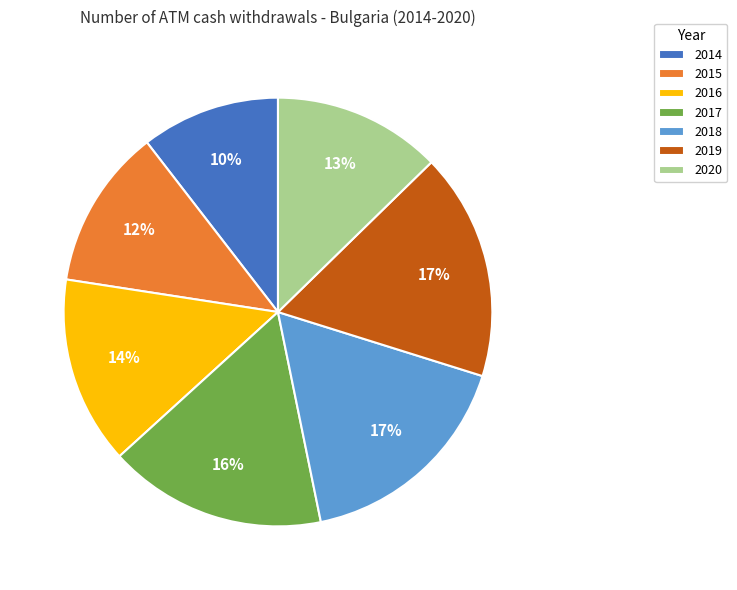

Combined, do 2019 and 2020 account for over 50%?

No